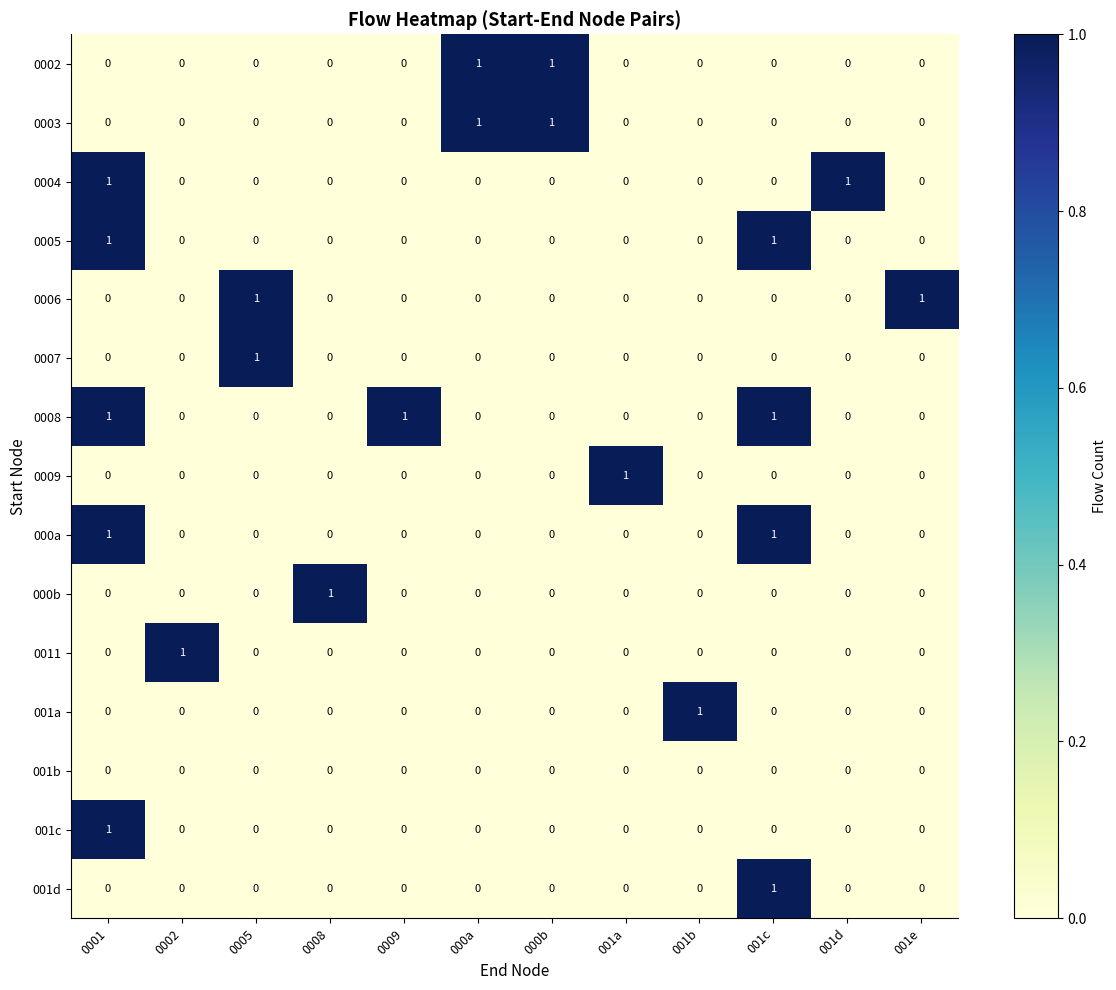

True or false: 000b has a value of -1 at 0005.

False